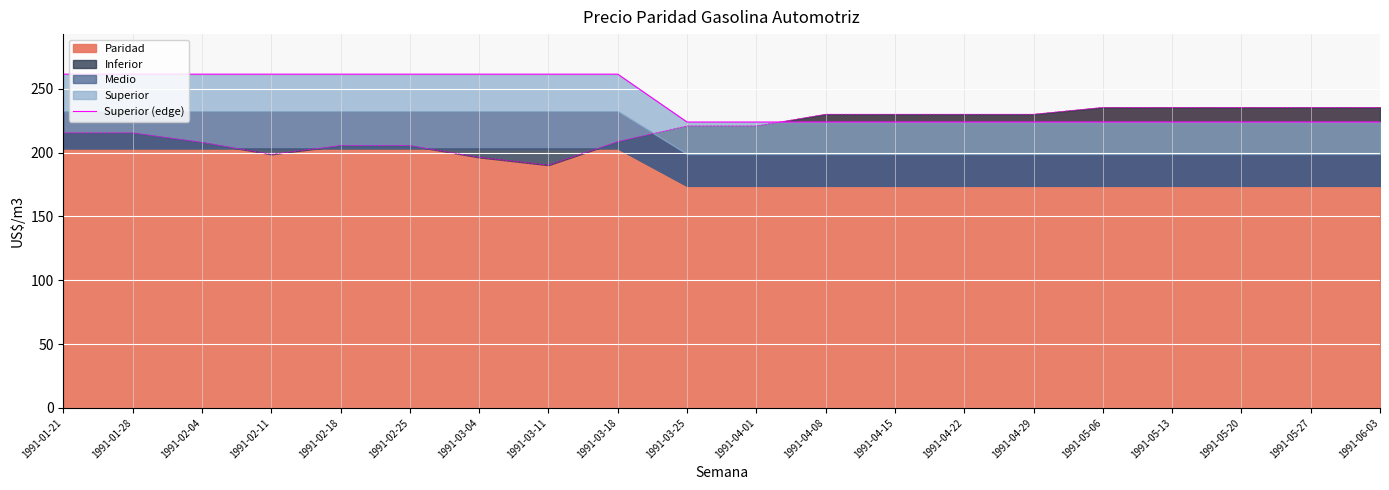

At which label is the value closest to 242?

1991-03-25